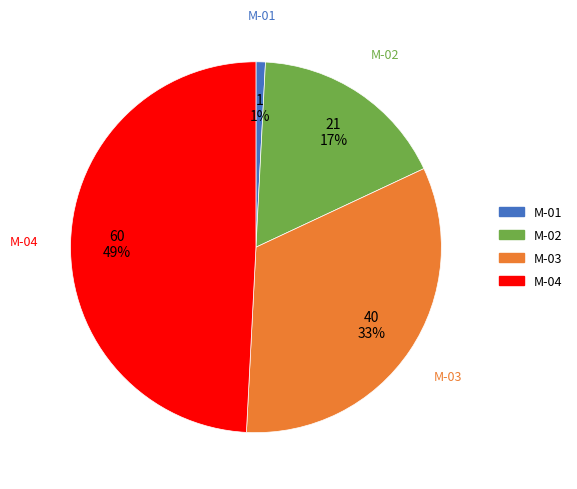

How many slices are in this pie chart?

4